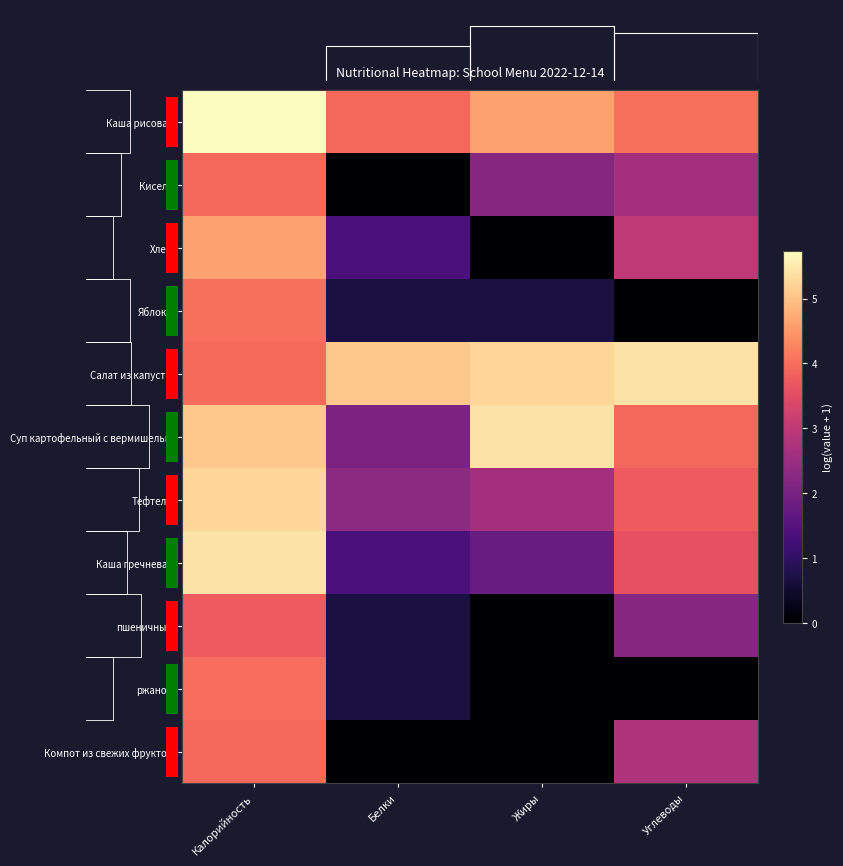

How many values in the Тефтели series are below 3?

2